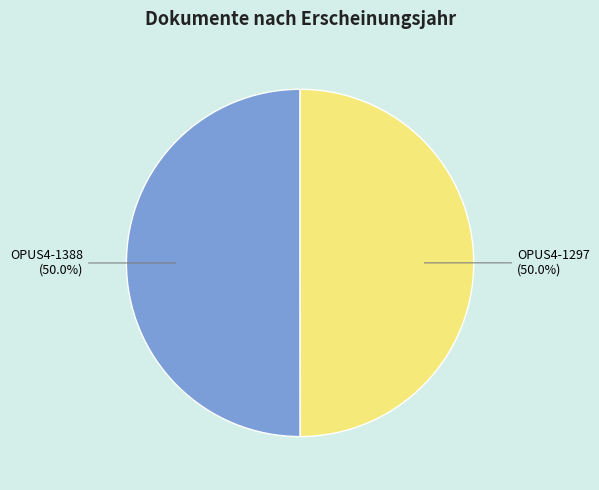

Is it true that OPUS4-1388 is 50% of the pie?

True